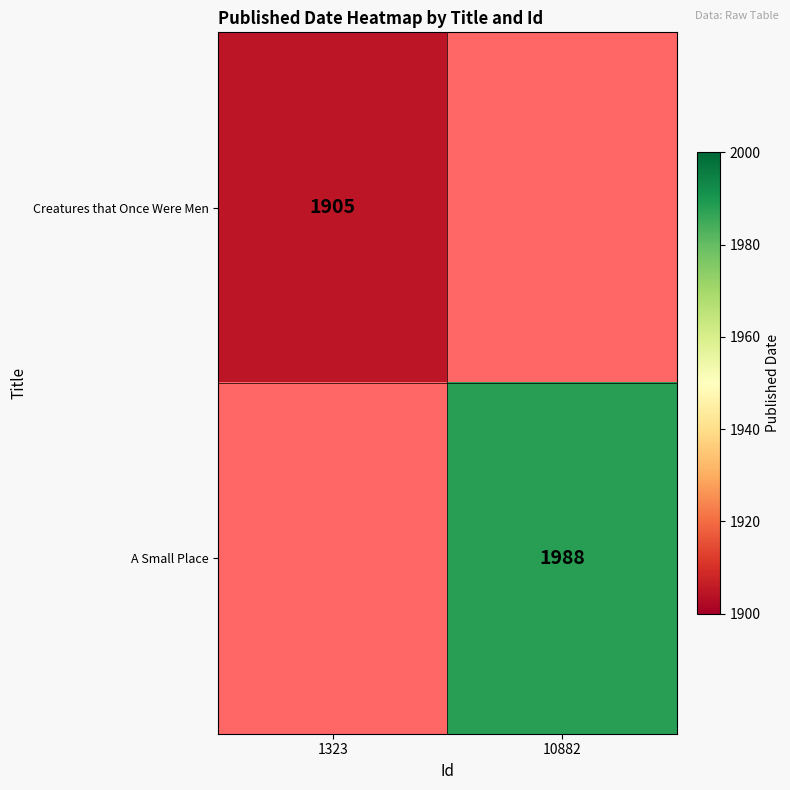

Is the value of A Small Place at 10882 greater than the value of Creatures that Once Were Men at 1323?

Yes